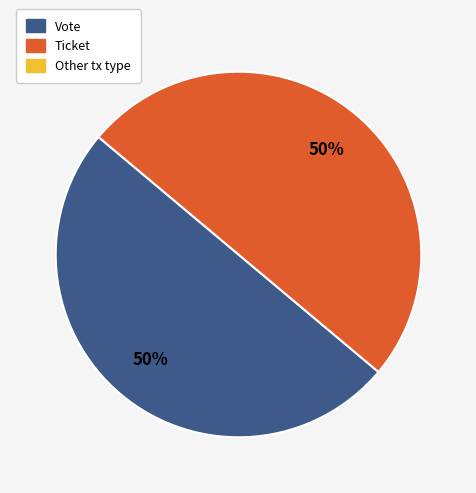

To the nearest percent, what is the average slice percentage?

50%